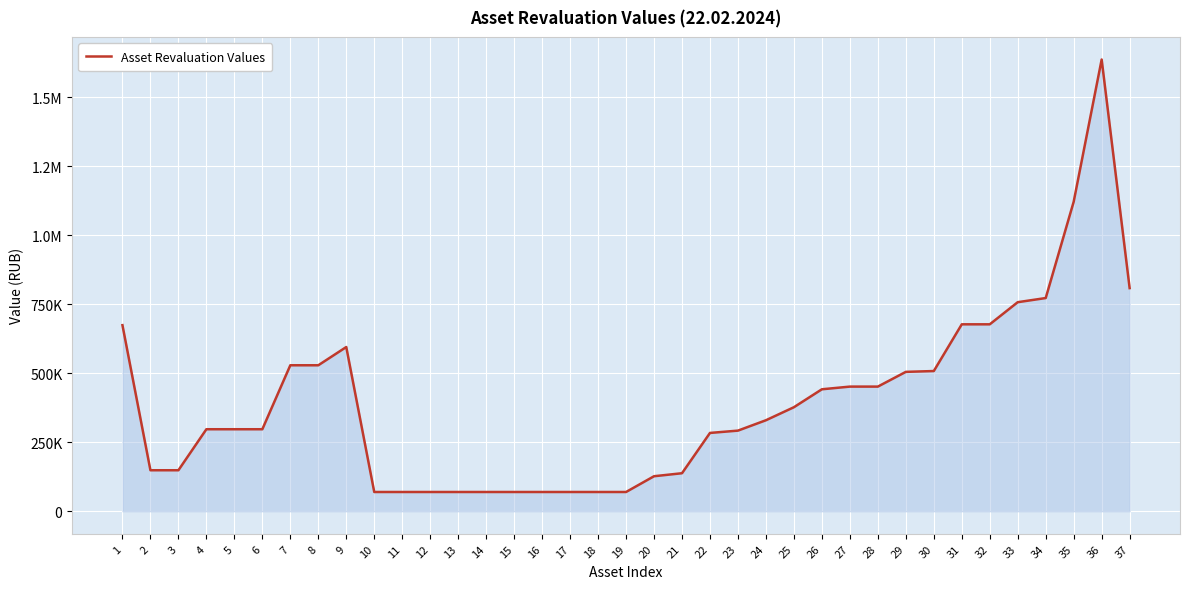

Reading left to right, transcribe all the data shown in this chart.

674200	148500	148500	297100	297100	297100	528900	528900	595000	69700	69700	69700	69700	69700	69700	69700	69700	69700	69700	126800	137700	283700	292100	329700	376900	441900	451600	451600	505000	508000	677300	677300	757500	772500	1121500	1636900	808500